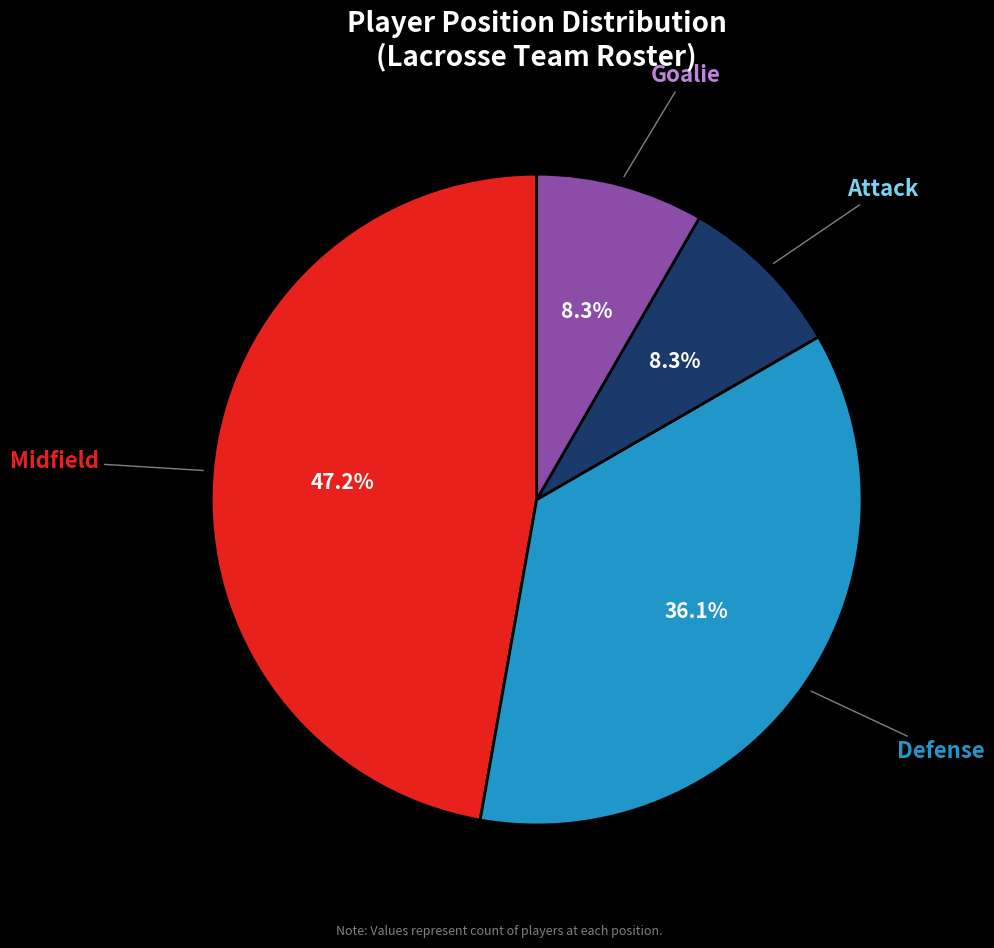

True or false: Defense accounts for 23% of the total.

False